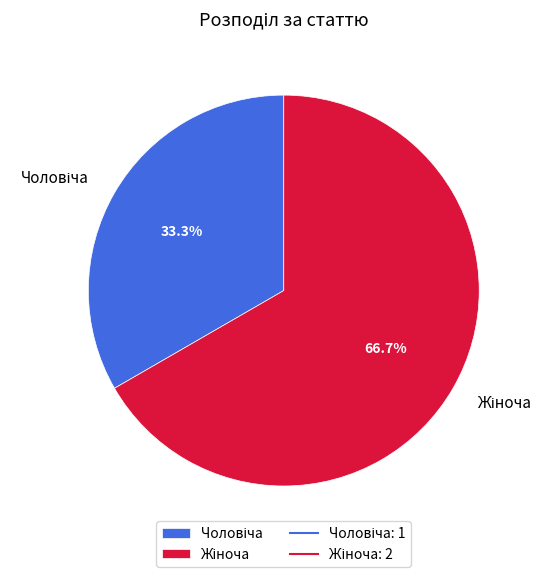

Is there any slice that represents more than half of the pie?

Yes